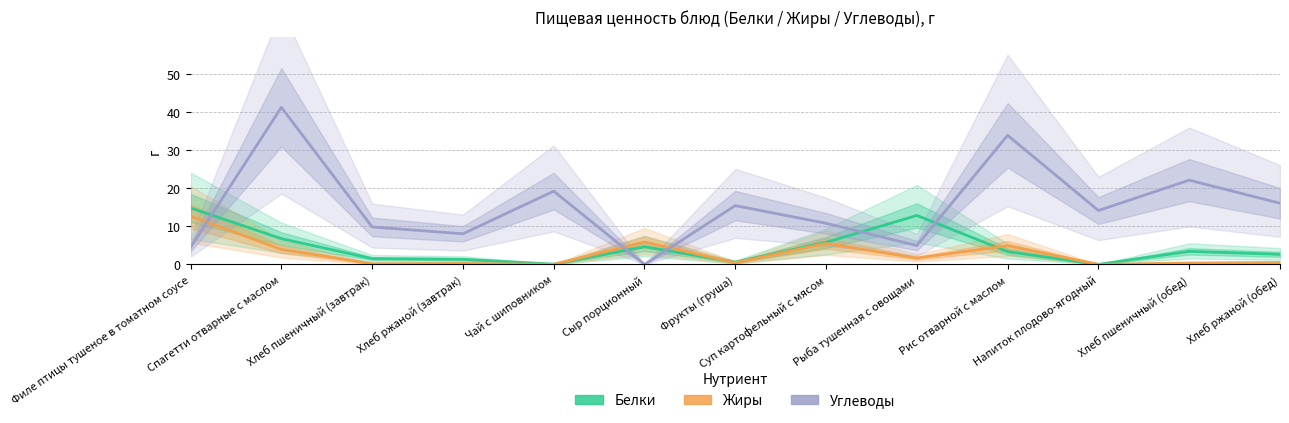

What is the sum of all Жиры values?

36.3